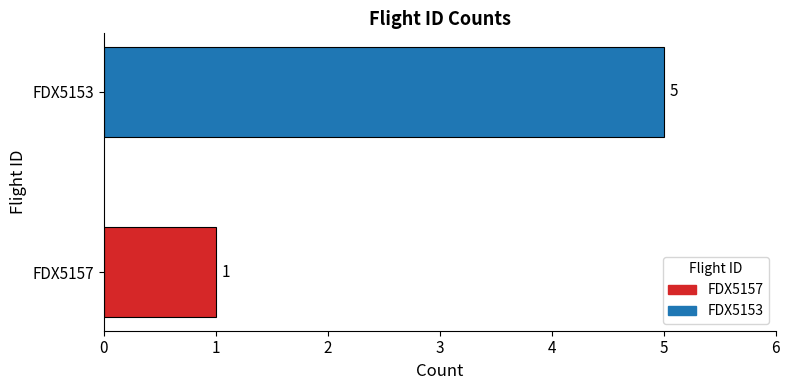

What is the difference between the values at FDX5157 and FDX5153?

4